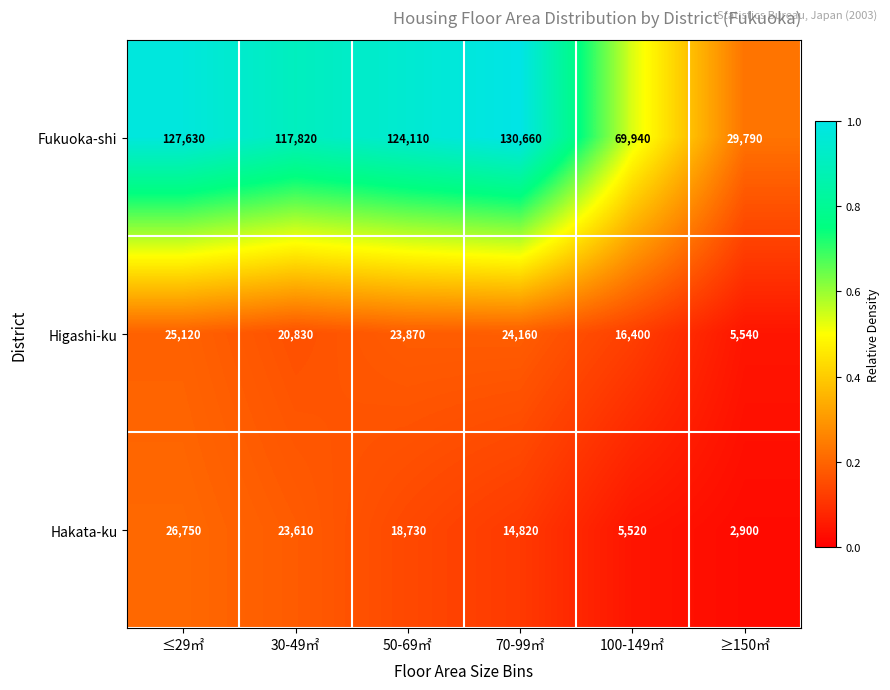

Which series changed the most between 30-49㎡ and 100-149㎡?

Fukuoka-shi